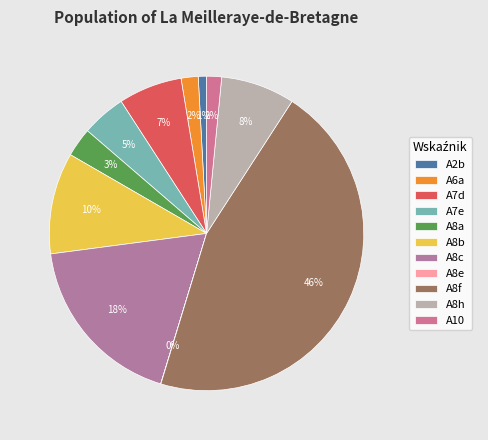

To the nearest percent, what percentage of the pie is A7e?

5%